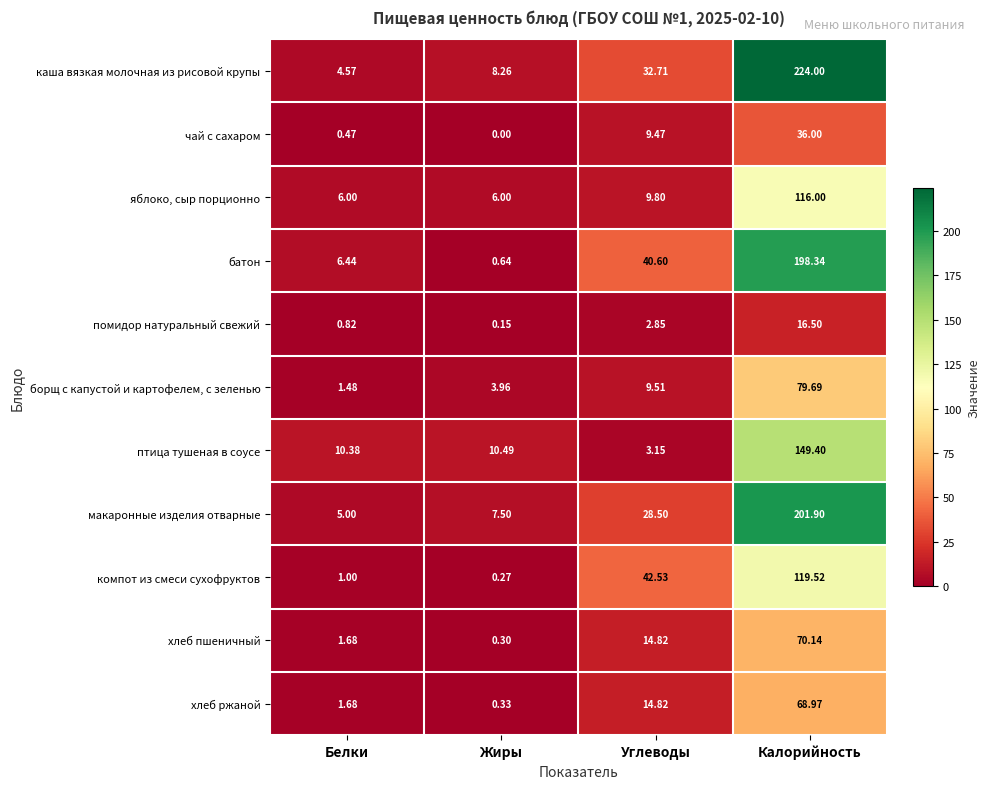

Which series has the widest spread of values?

каша вязкая молочная из рисовой крупы